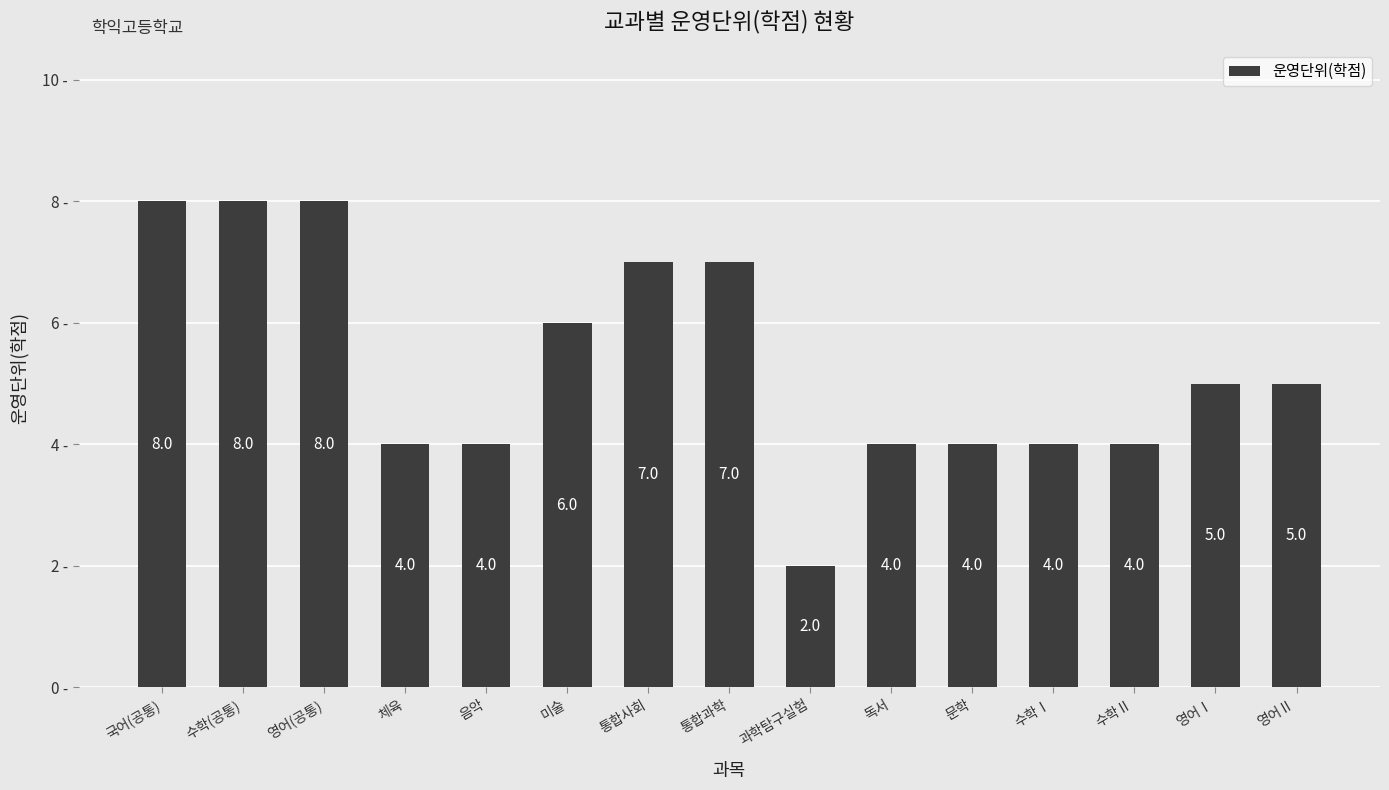

At which category does the chart reach its minimum across all series?

과학탐구실험